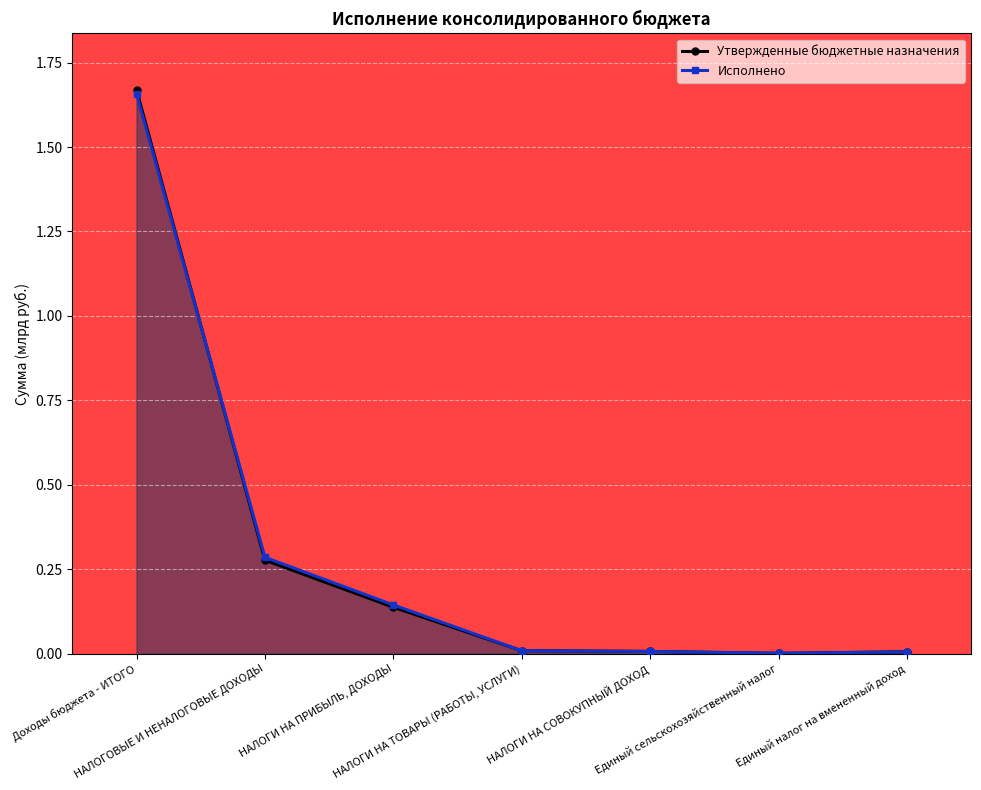

How many series are shown in this chart?

2